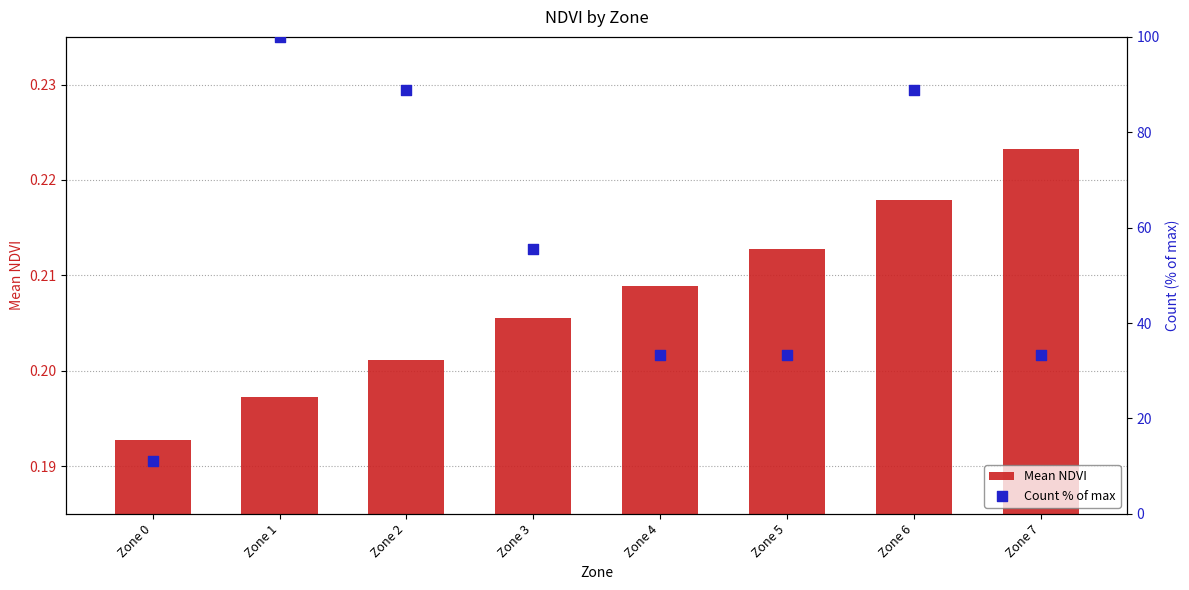

Is the value of Mean NDVI at Zone 0 greater than the value of Count % of max at Zone 6?

No